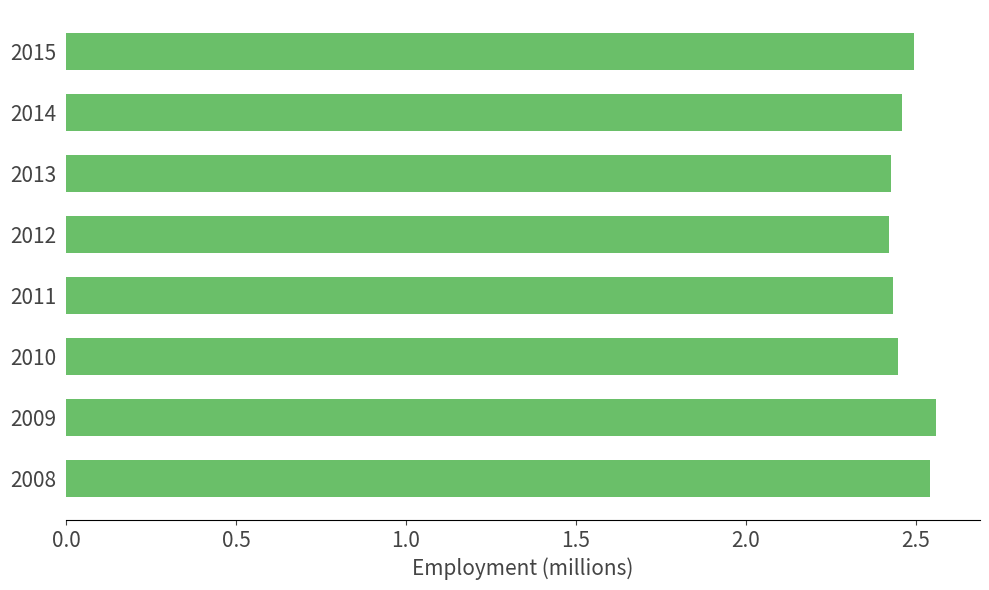

What is the sum of all values?

19.8